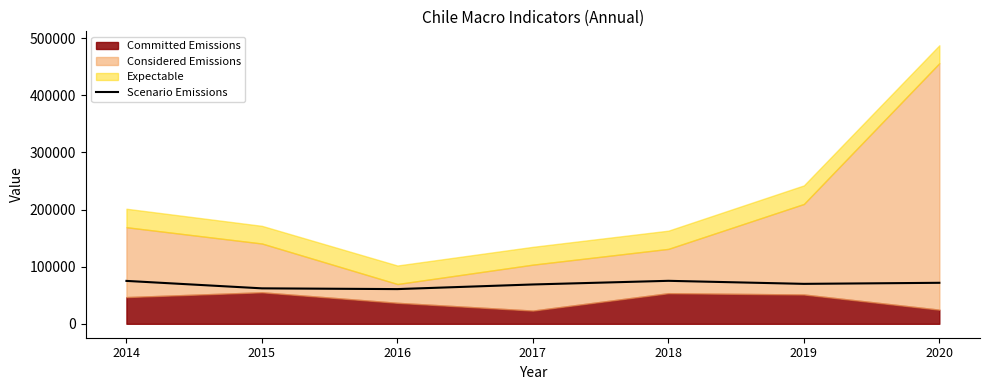

Rank the categories by value from lowest to highest.

2016, 2015, 2017, 2019, 2020, 2014, 2018